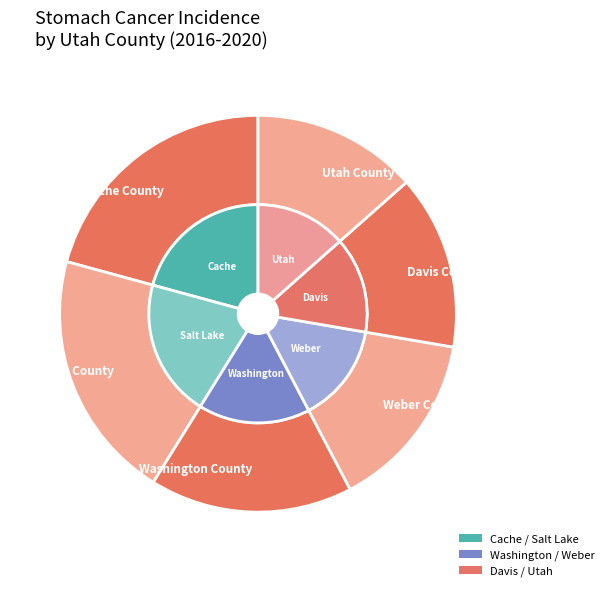

Is Weber County the majority of the pie?

No